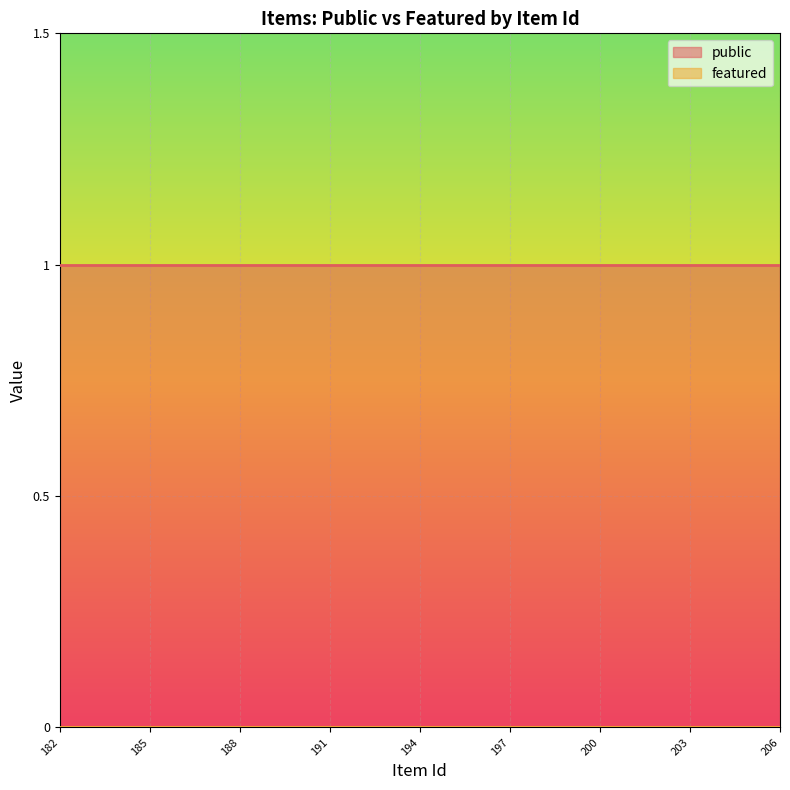

True or false: featured and public cross at least once.

False